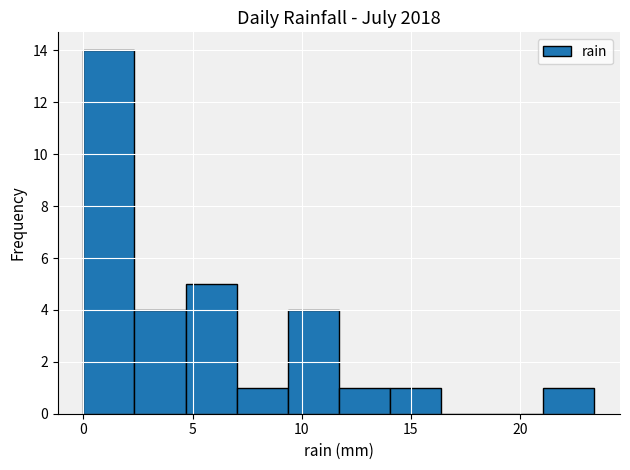

Which range on the x-axis has the tallest bar?

0.0 to 2.5